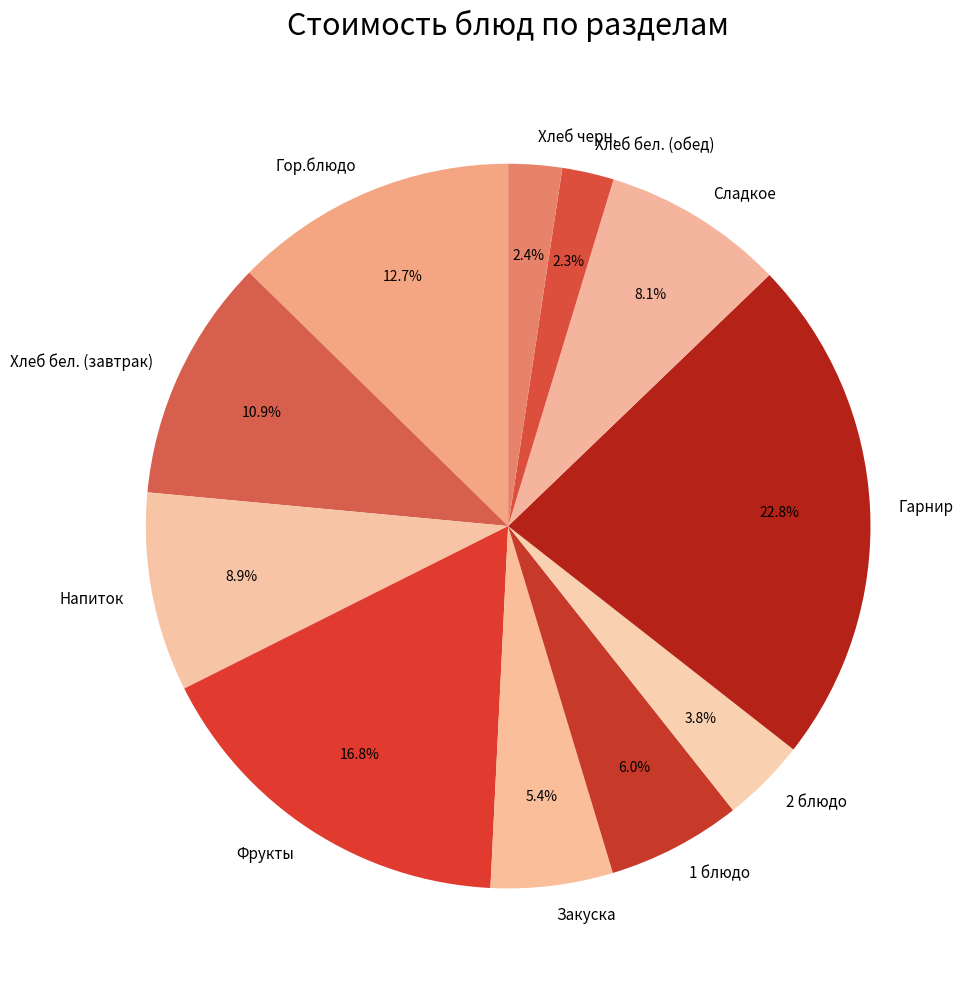

To the nearest percent, what is the difference between the Хлеб черн. and Напиток slice percentages?

6%